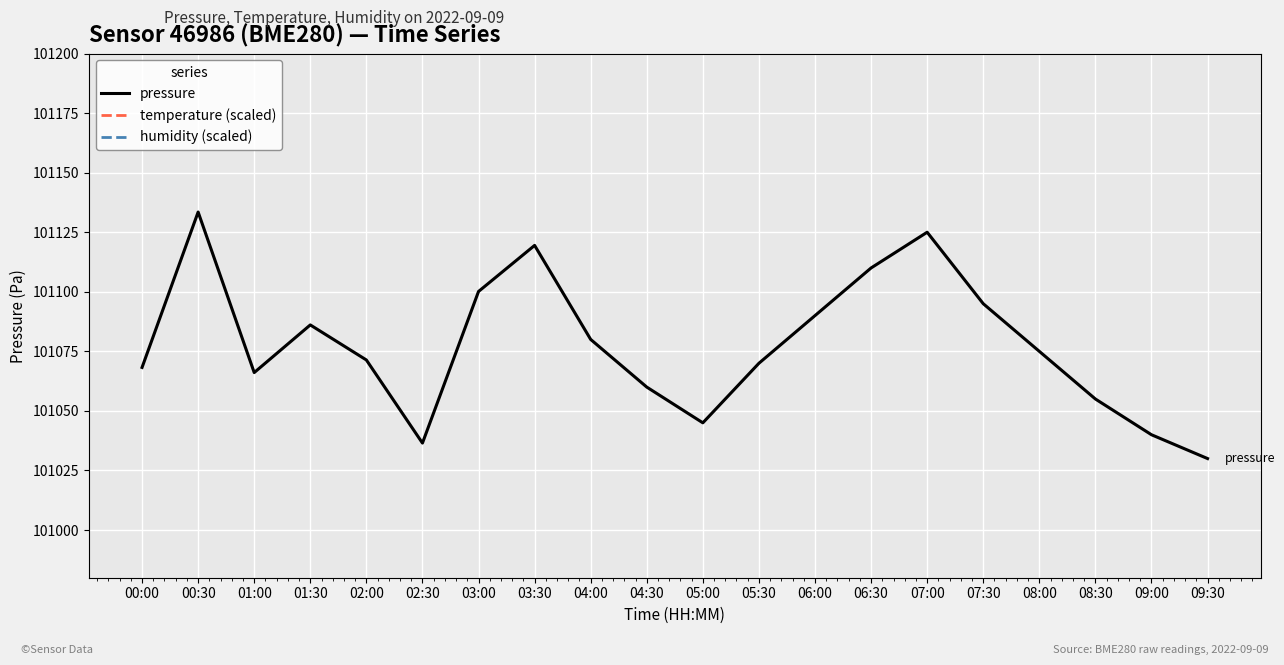

How many lines are shown in the chart?

3